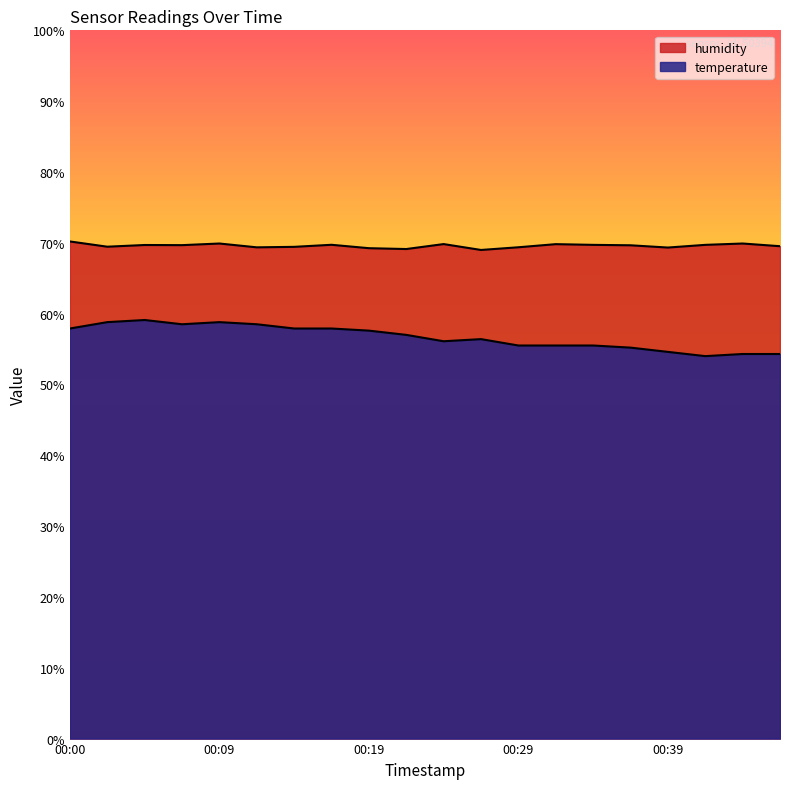

What is the sum of all temperature values?

1133.4